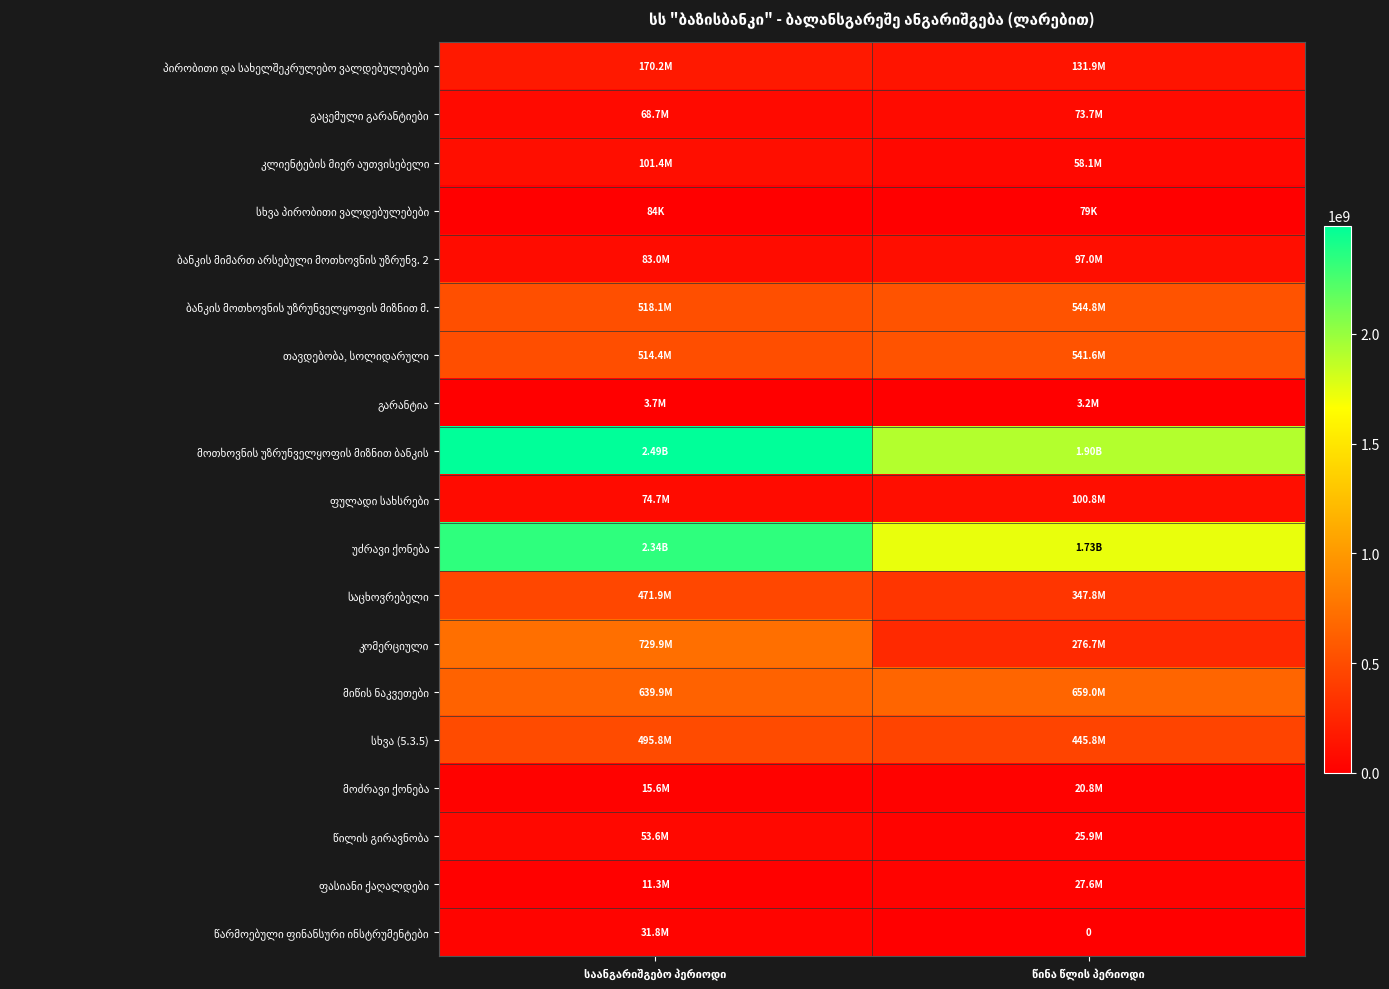

What is the difference between the ფულადი სახსრები values at წინა წლის პერიოდი and საანგარიშგებო პერიოდი?

26069181.8